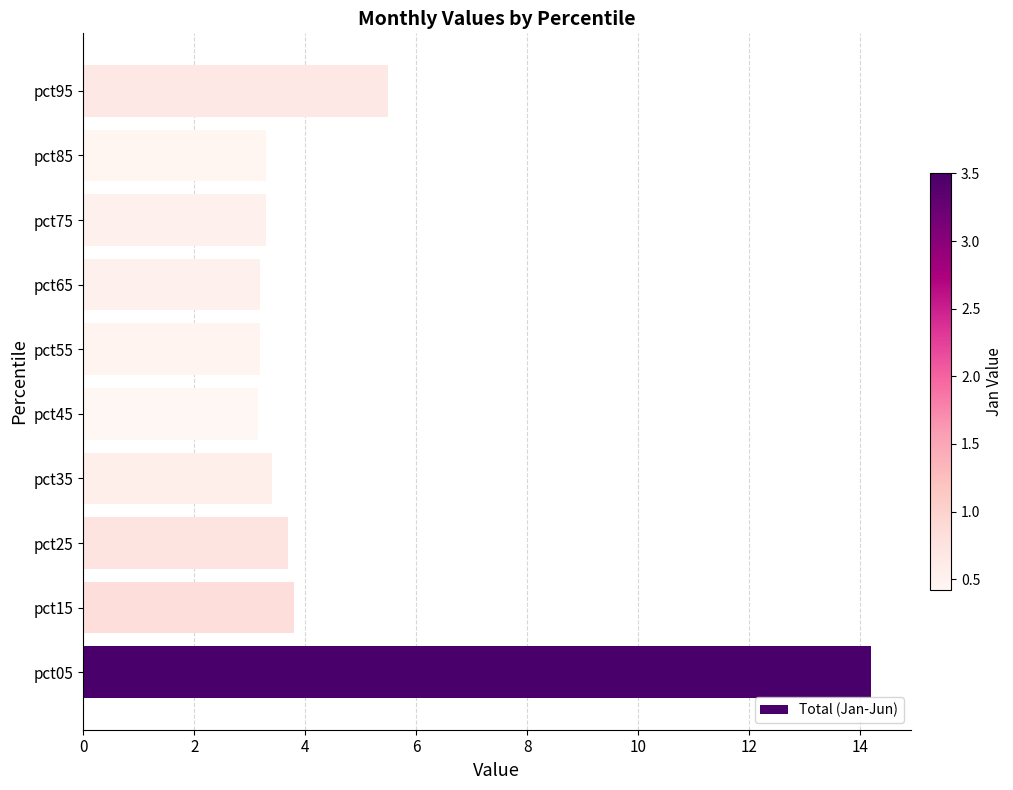

What is the difference between the maximum and minimum values?

11.0